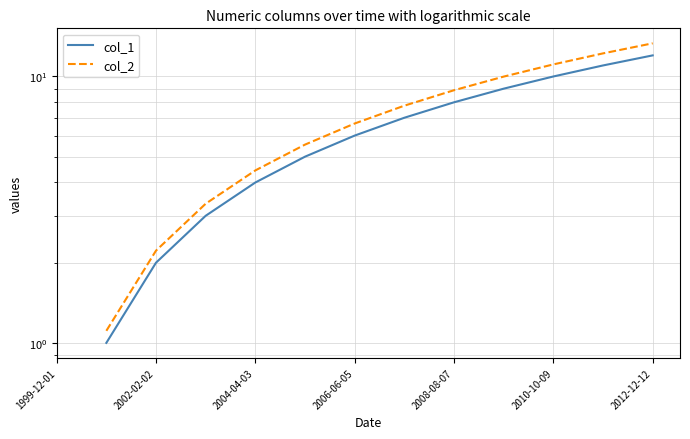

What is the maximum value shown in the chart?

13.3